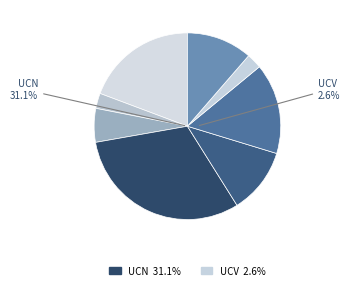

What percentage is the UCO slice, to the nearest percent?

11%